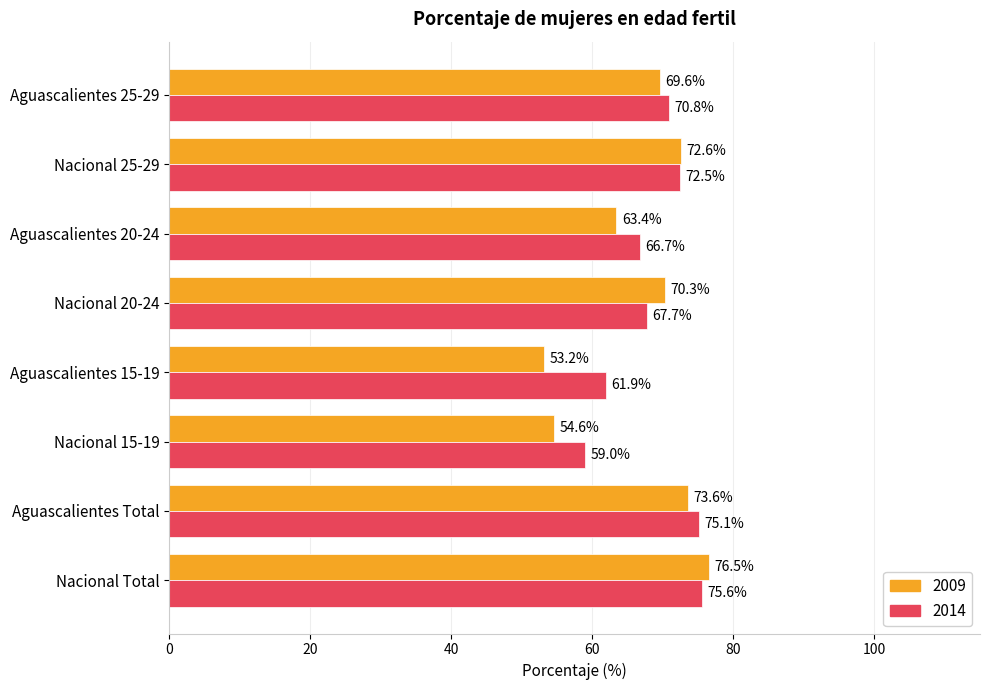

Is it true that 2009 equals 70.3 at Nacional 20-24?

True